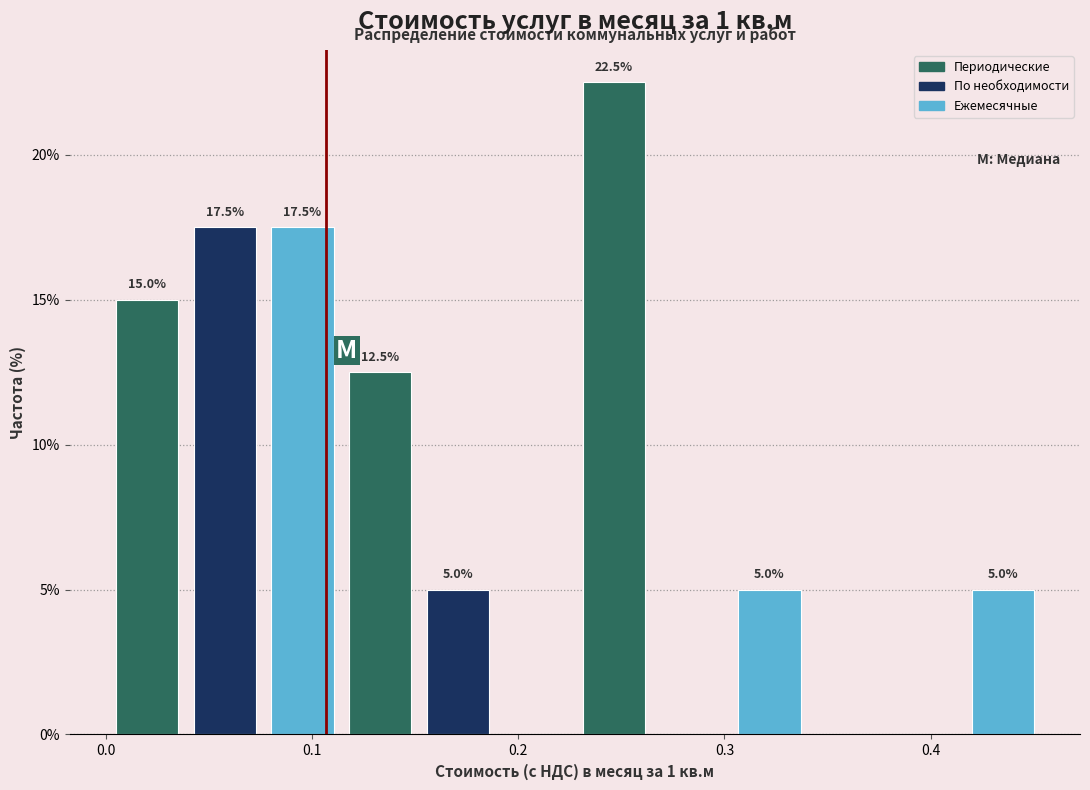

Read against the x-axis, roughly where is the centre of the tallest bar?

0.25